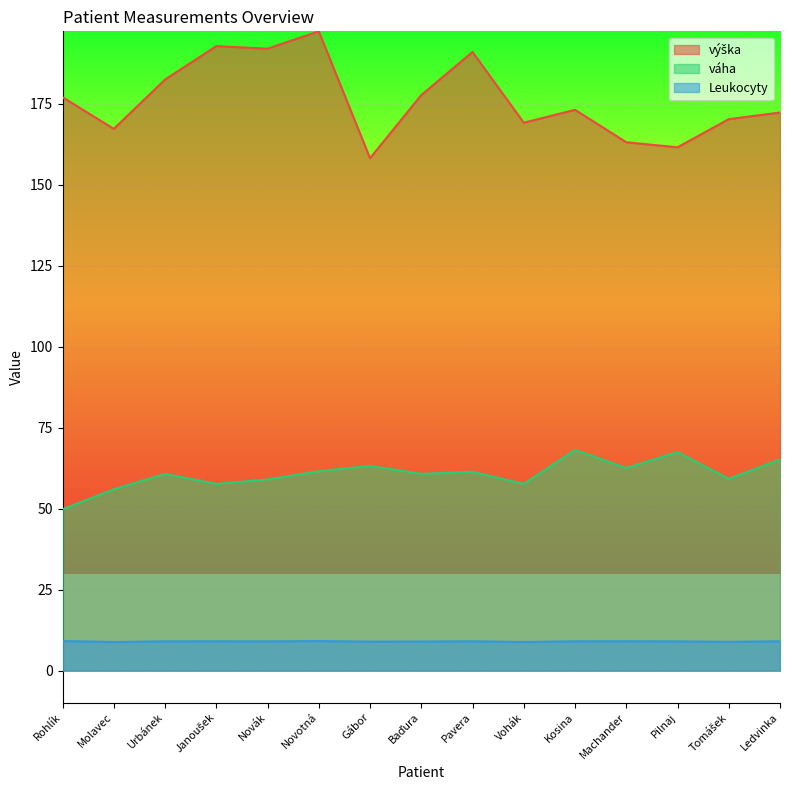

What is the label of the 5th point from the left?

Novák